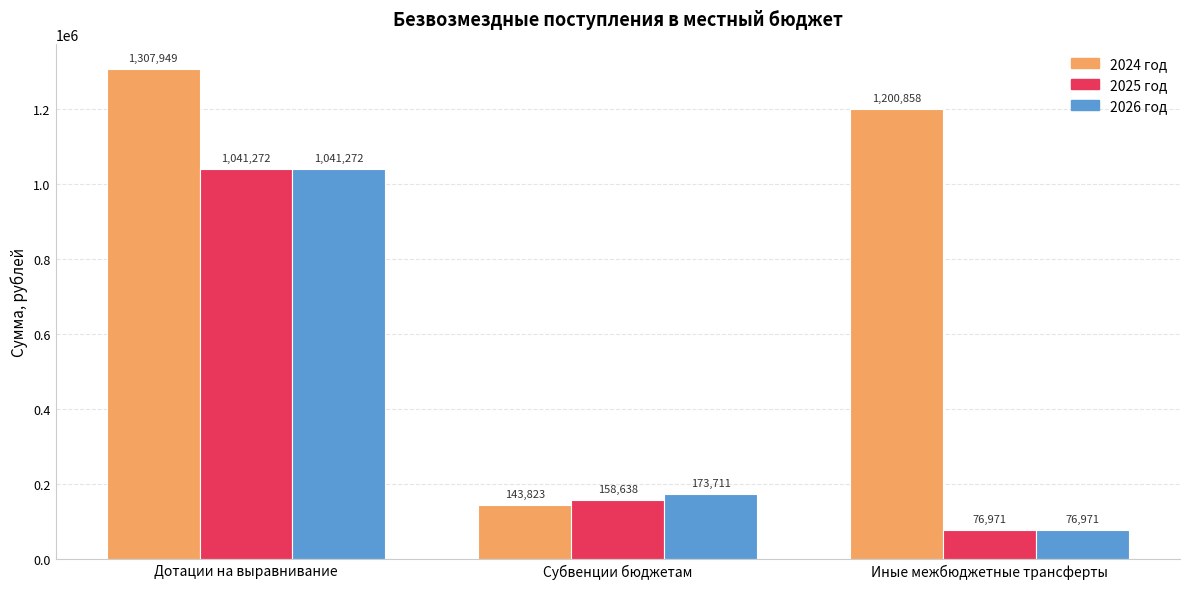

How many values in the 2025 год series are below 158638?

1